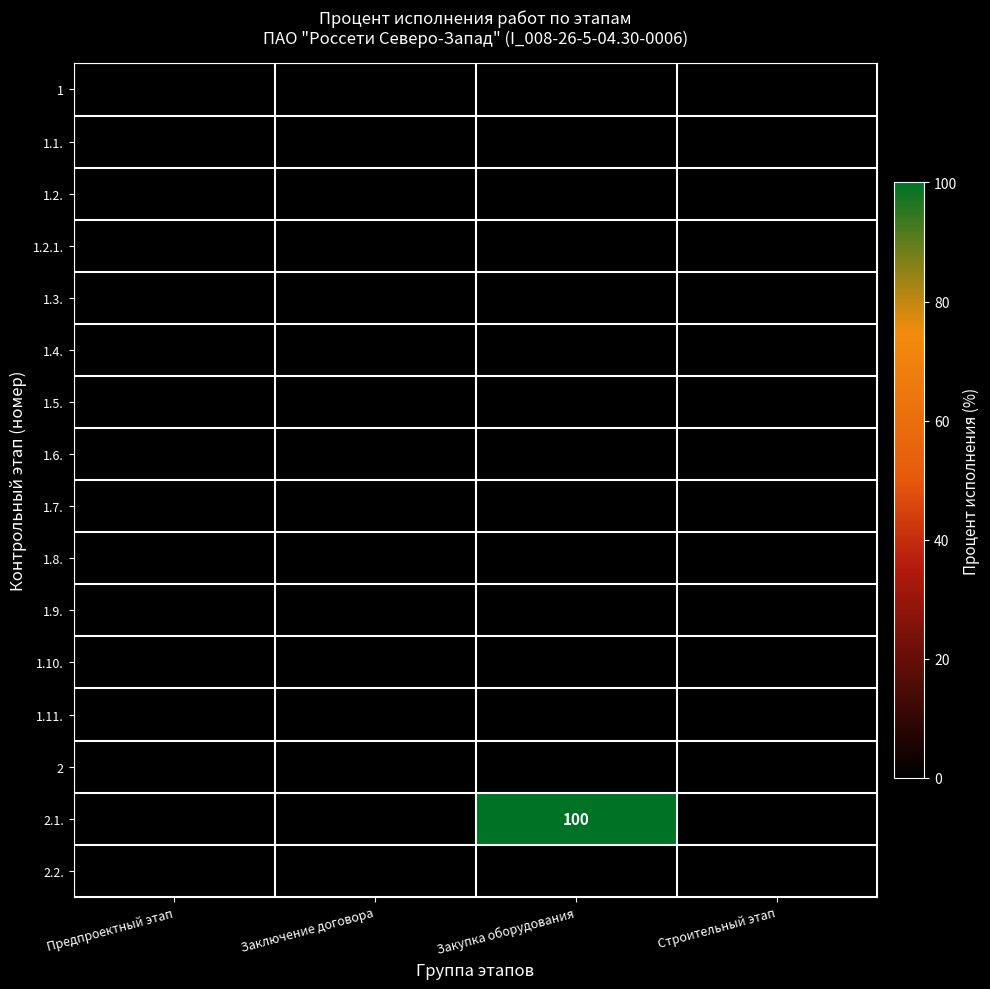

At which label is 1.9. closest to 0?

Предпроектный этап